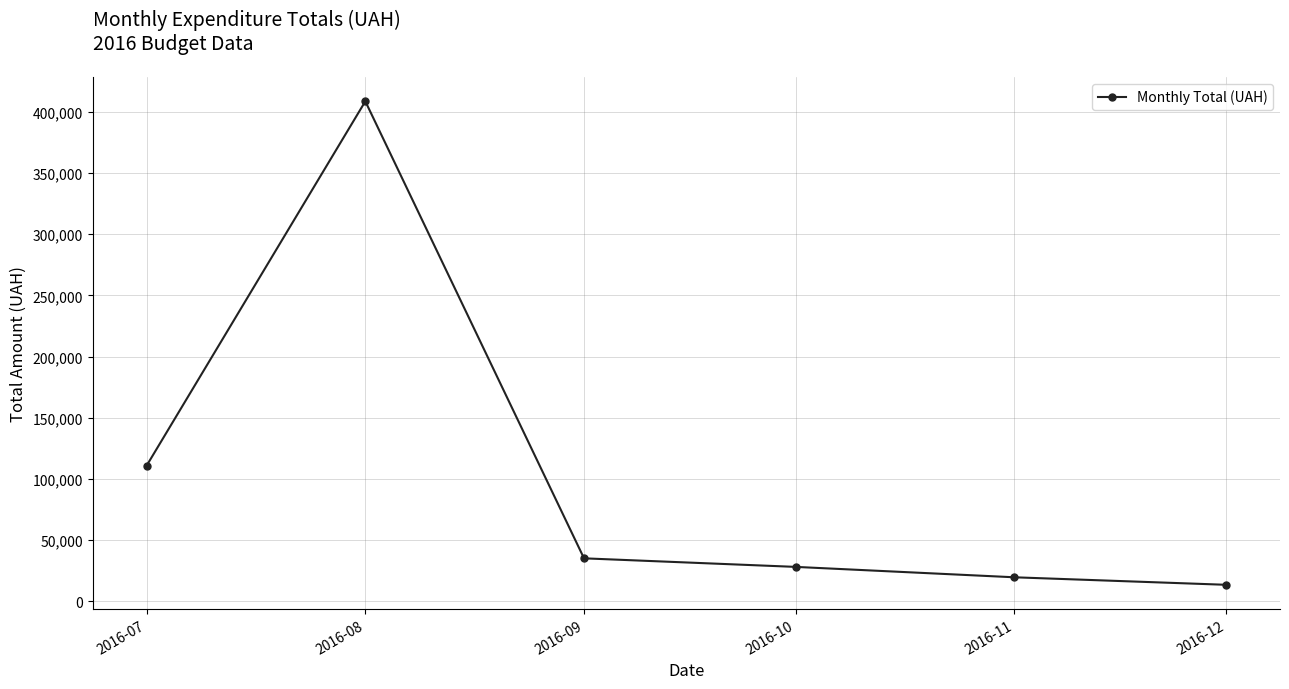

Reading left to right, what are all the values shown in this chart?

110757.9	408627.1	35000.0	28000.0	19500.0	13360.0